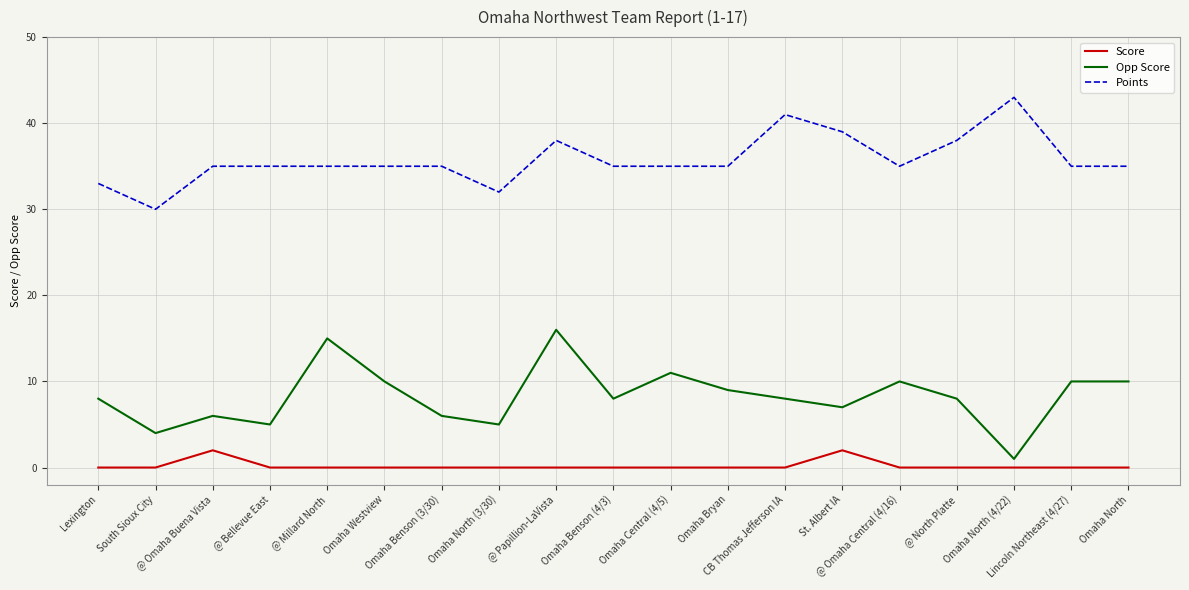

List the series in order of their peak value, highest first.

Points, Opp Score, Score